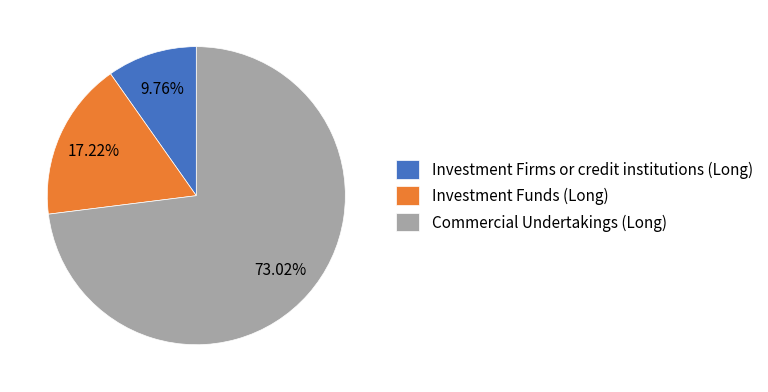

Which slice is the smallest?

Investment Firms or credit institutions (Long)